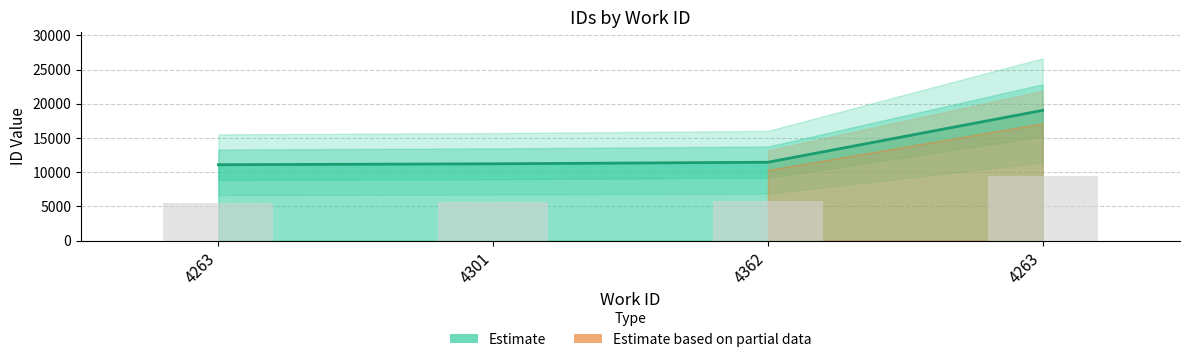

What is the approximate value at 4263, to the nearest 50?

19050